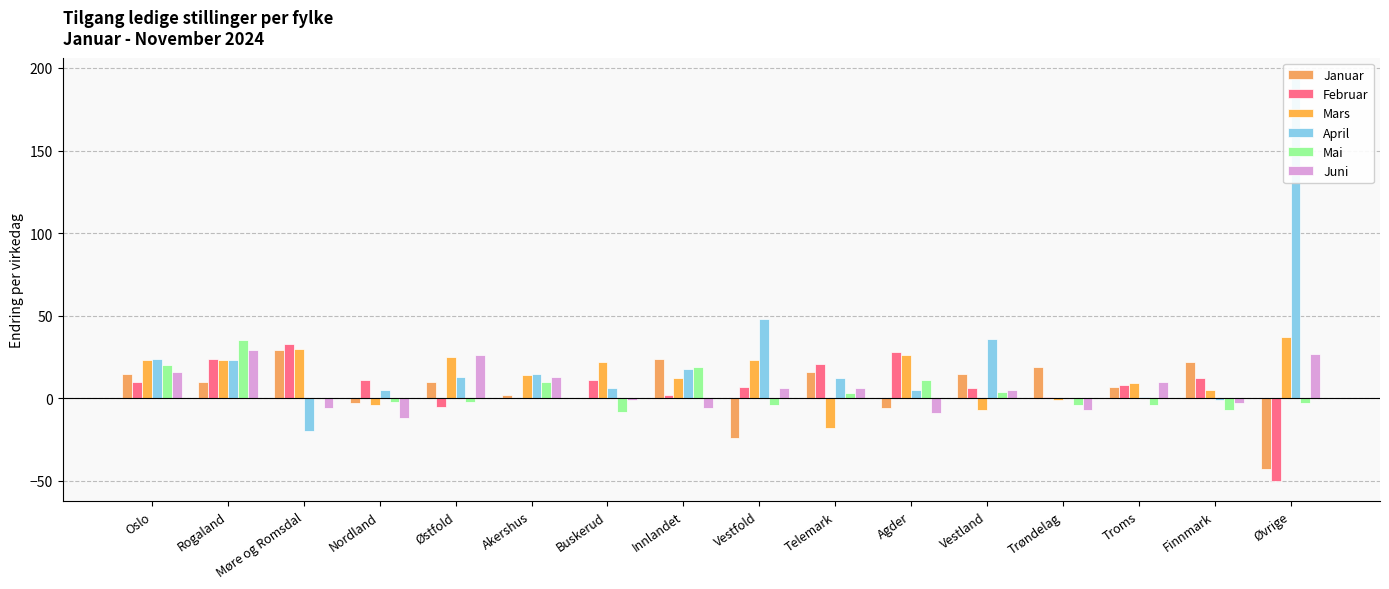

At which label is Mai closest to 13?

Agder